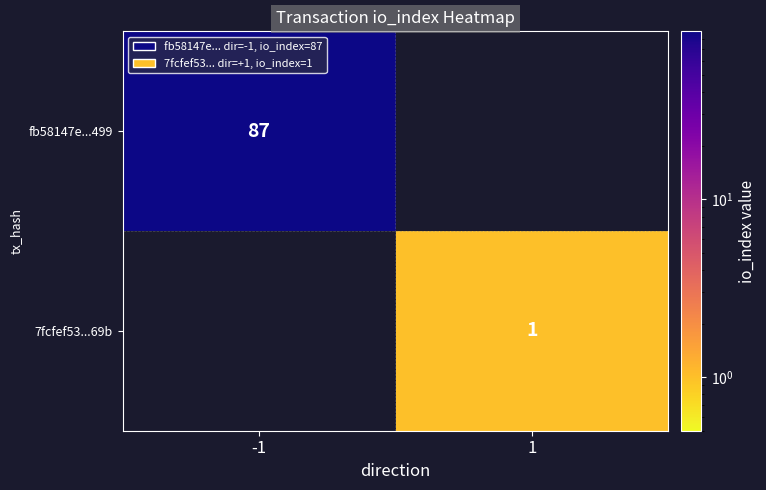

Is the value of 7fcfef53...69b at 1 greater than the value of fb58147e...499 at -1?

No